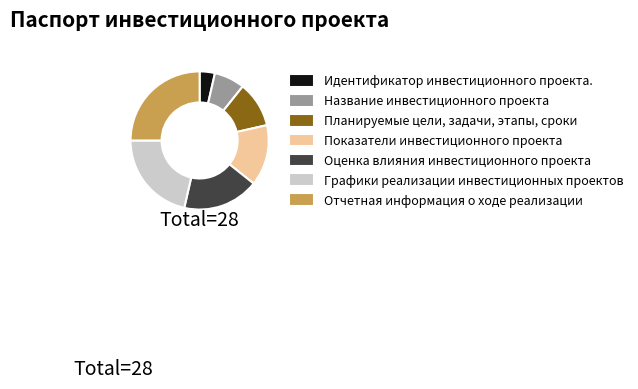

Is the sum of Планируемые цели, задачи, этапы, сроки and Показатели инвестиционного проекта greater than half?

No